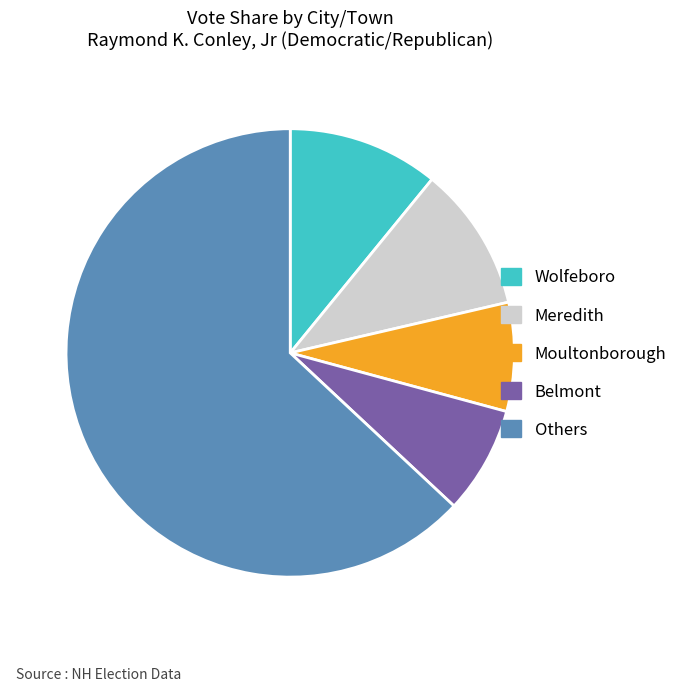

Count the number of slices in the pie.

5